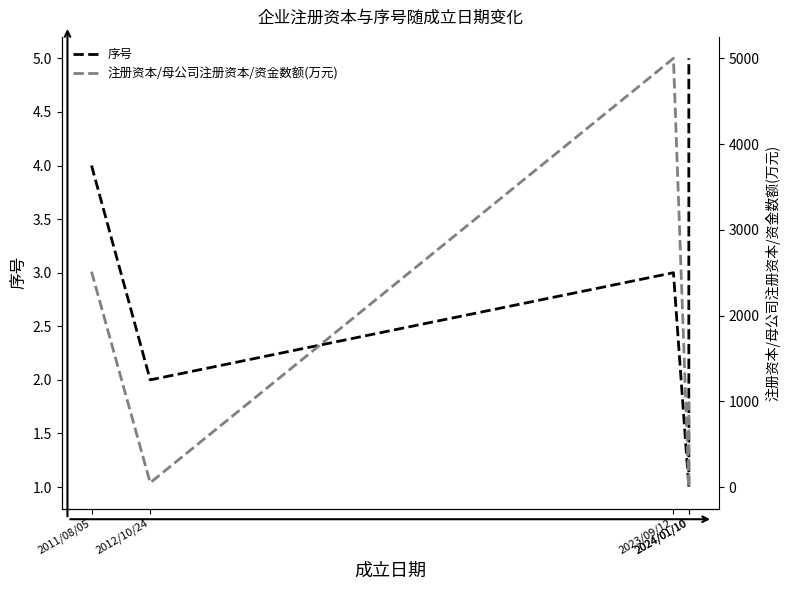

How many times do 序号 and 注册资本/母公司注册资本/资金数额(万元) cross each other?

2